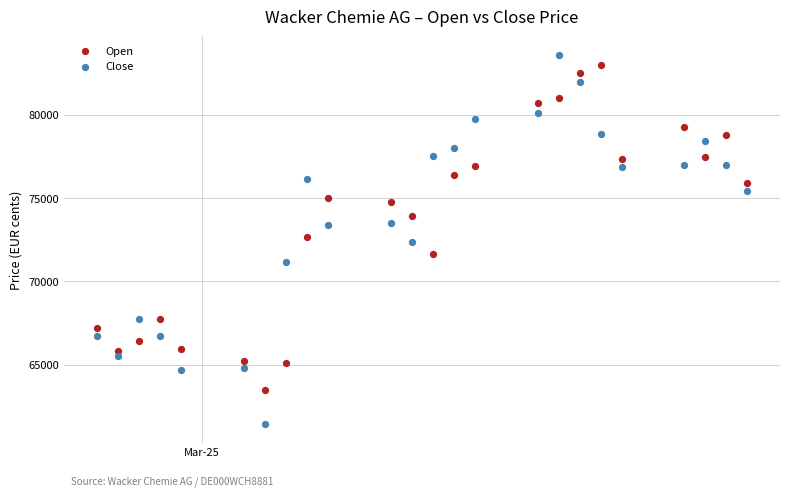

Which series reaches the minimum Y coordinate?

Close